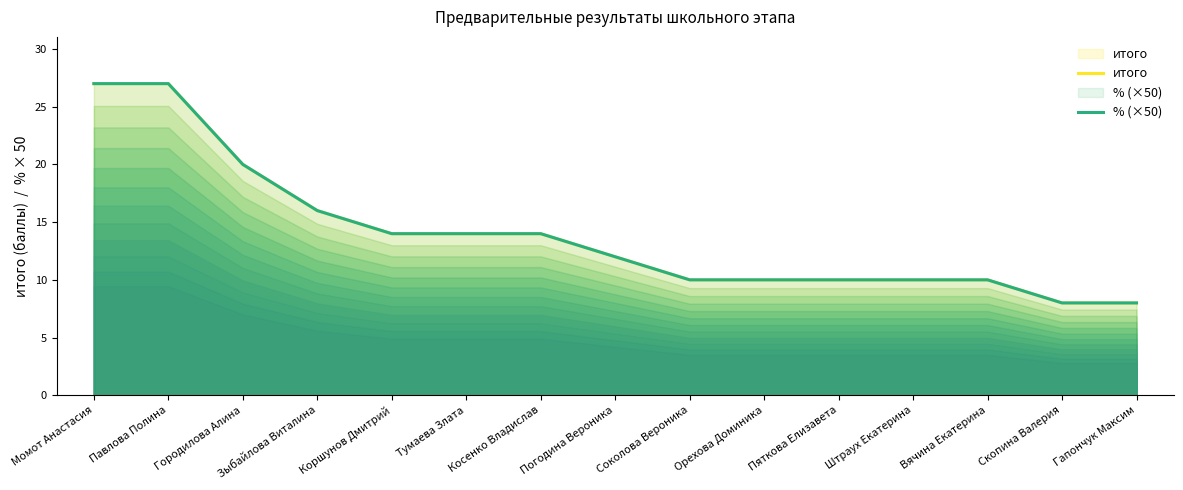

True or false: % (×50) has a value of 4.8 at Орехова Доминика.

False